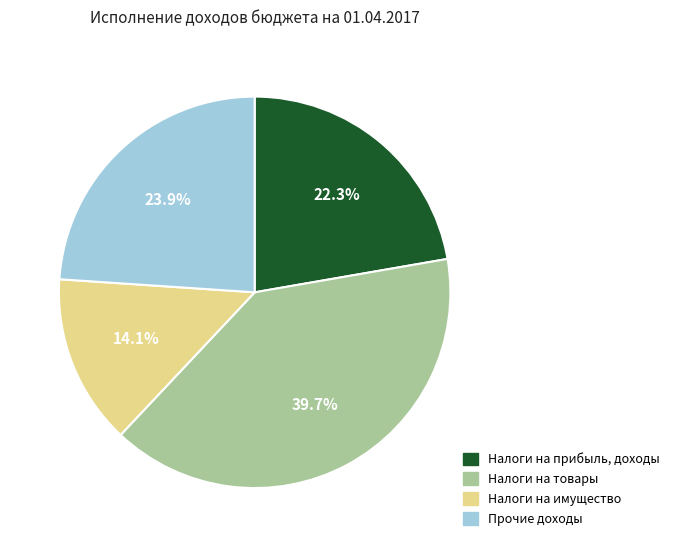

Is it true that Налоги на имущество is 6% of the pie?

False